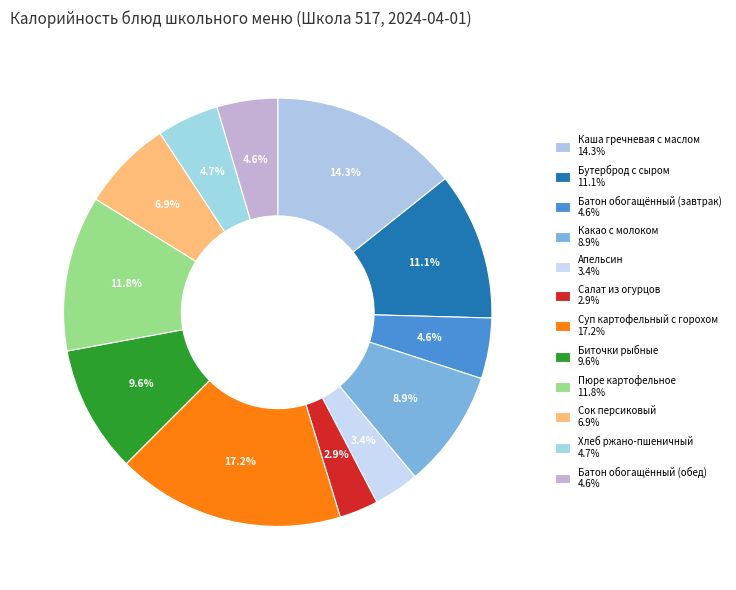

To the nearest percent, what is the difference between the Какао с молоком and Батон обогащённый (завтрак) slice percentages?

4%